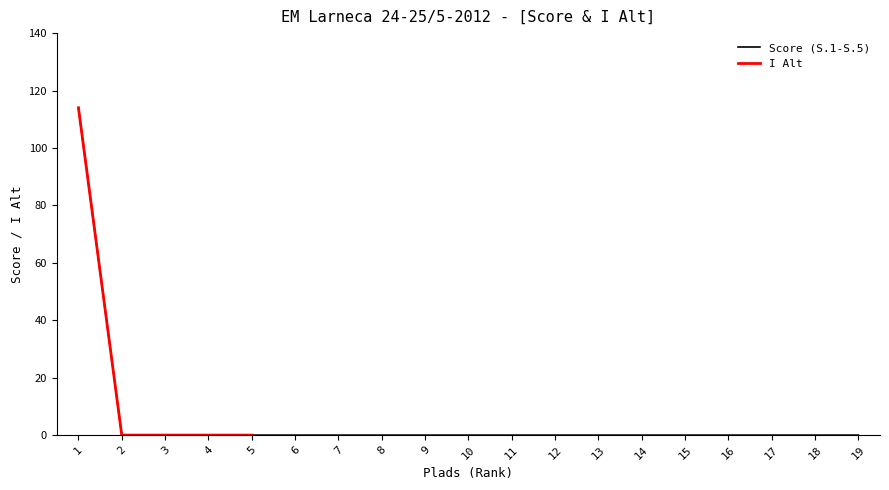

True or false: Score (S.1-S.5) has a value of 72 at 5.

False